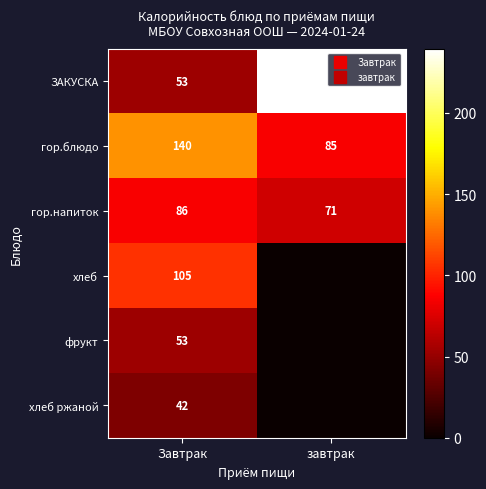

Count the гор.напиток values in the range 71 to 86.

2